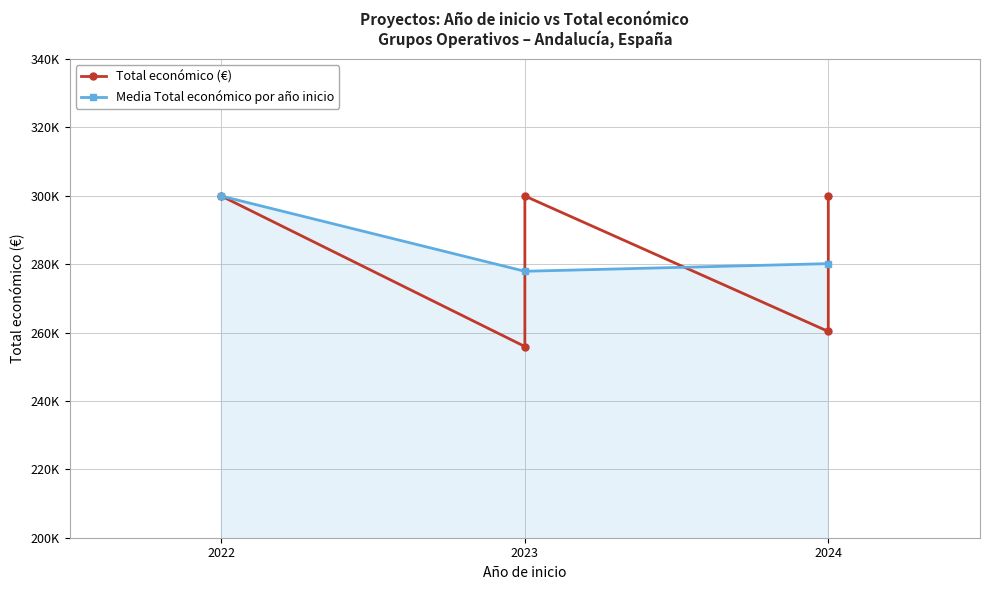

At which category does the data reach its first local peak?

2023